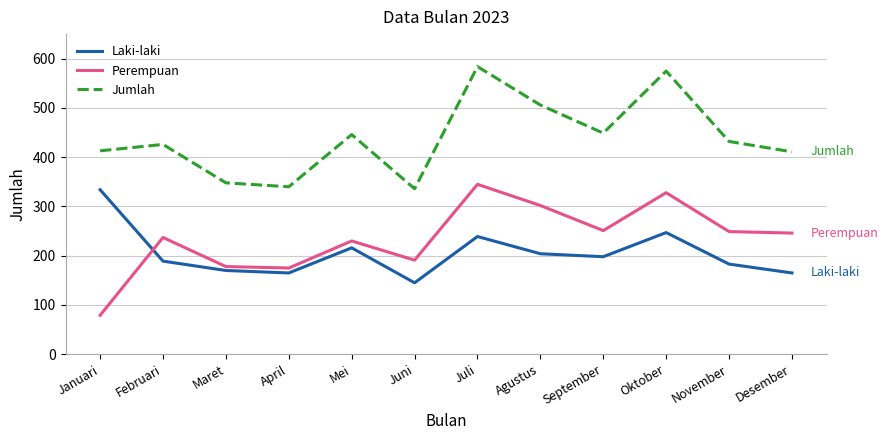

True or false: Jumlah and Laki-laki intersect in this chart.

False